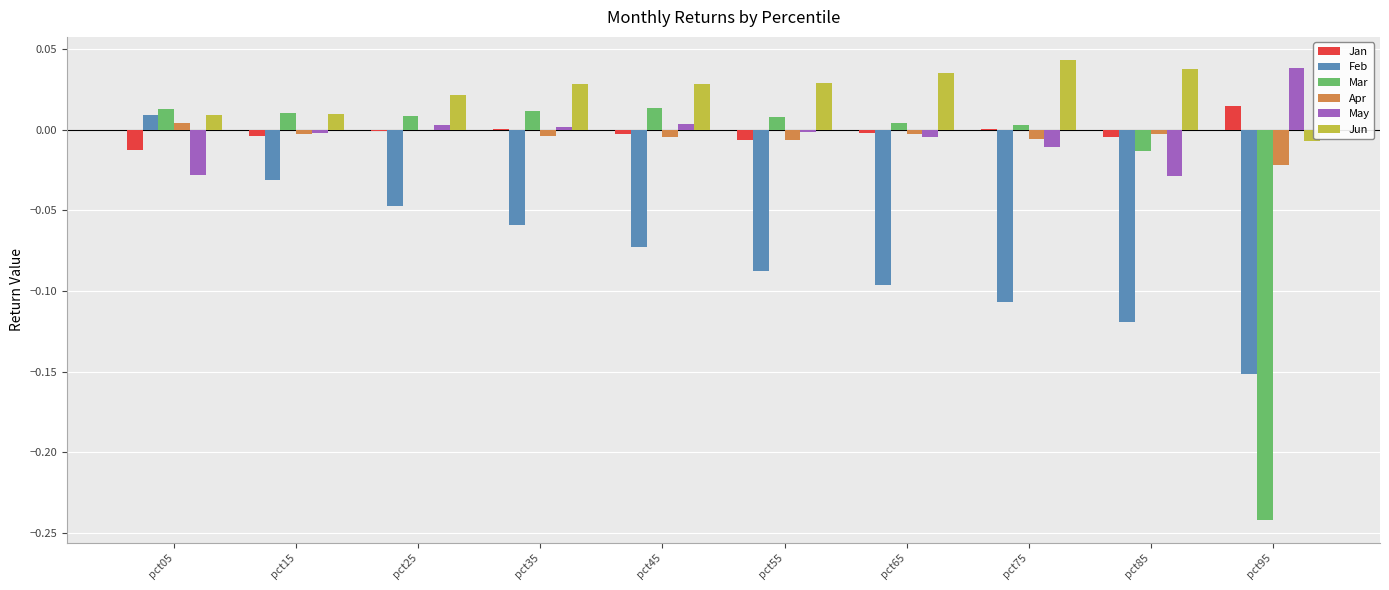

True or false: Feb has a value of -0.3 at pct95.

False